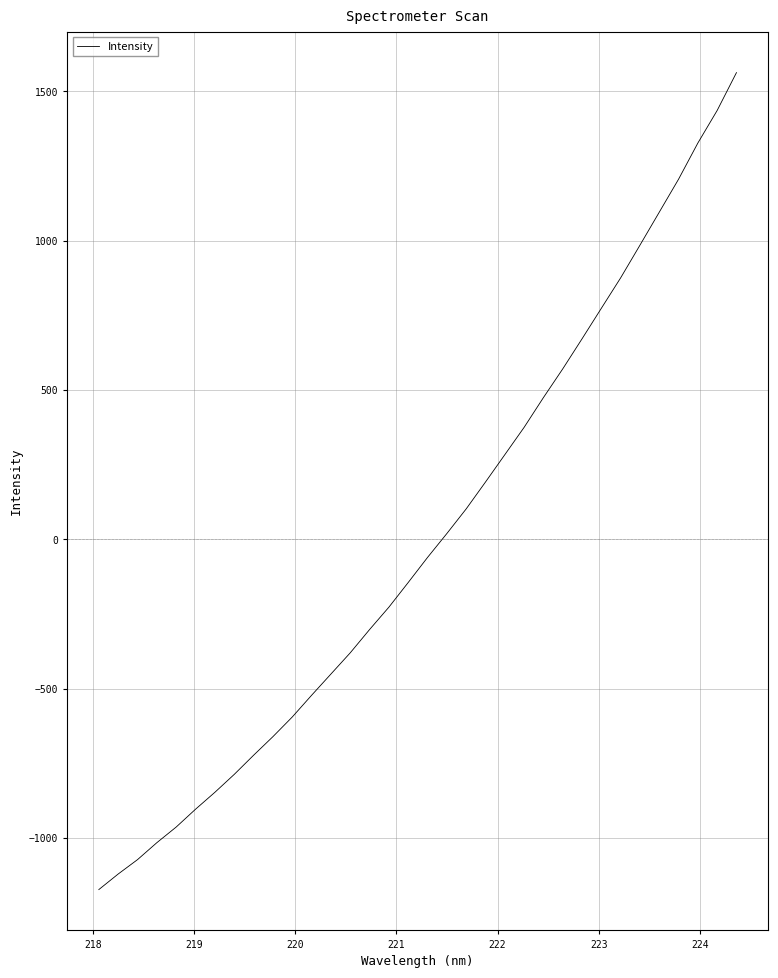

What is the maximum value shown in the chart?

1562.2